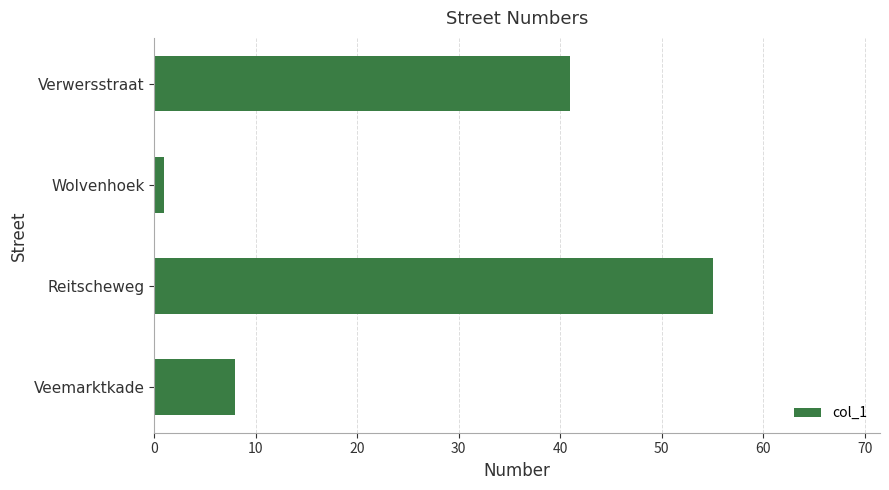

Reading bottom to top, extract all data points from this chart.

Veemarktkade=8	Reitscheweg=55	Wolvenhoek=1	Verwersstraat=41